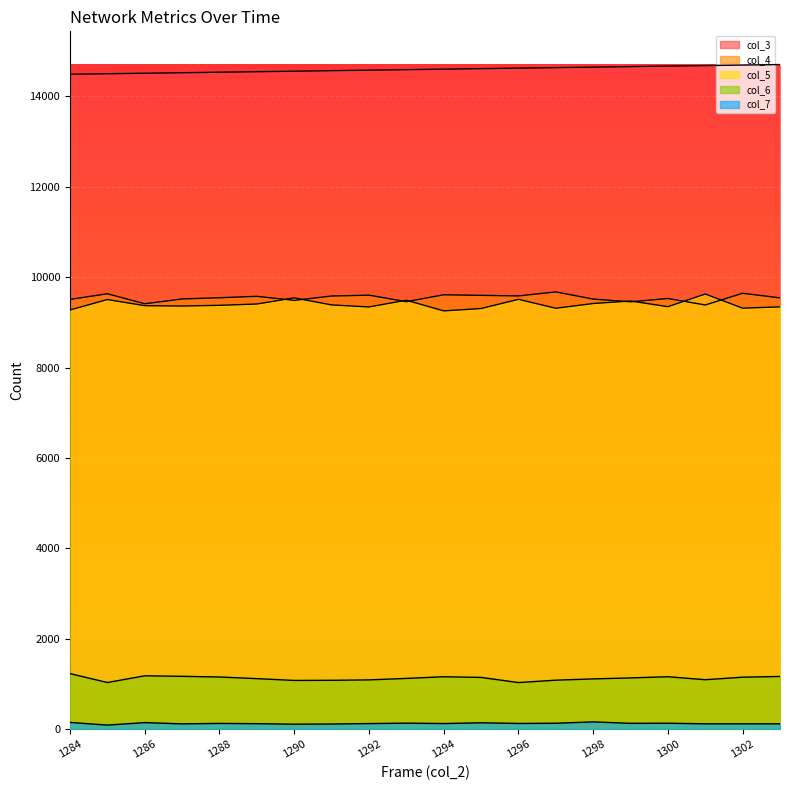

Where is col_4 nearest to the value 9529?

1300